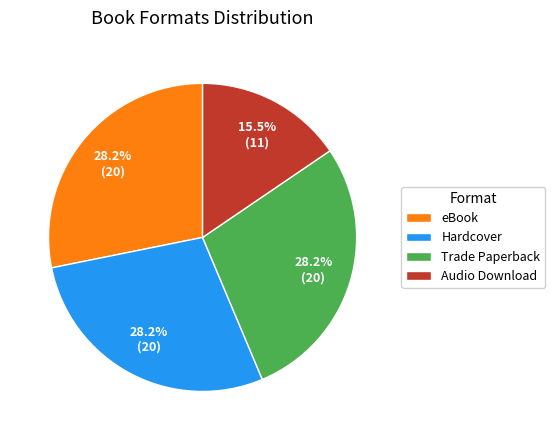

To the nearest percent, what is the average slice percentage?

25%